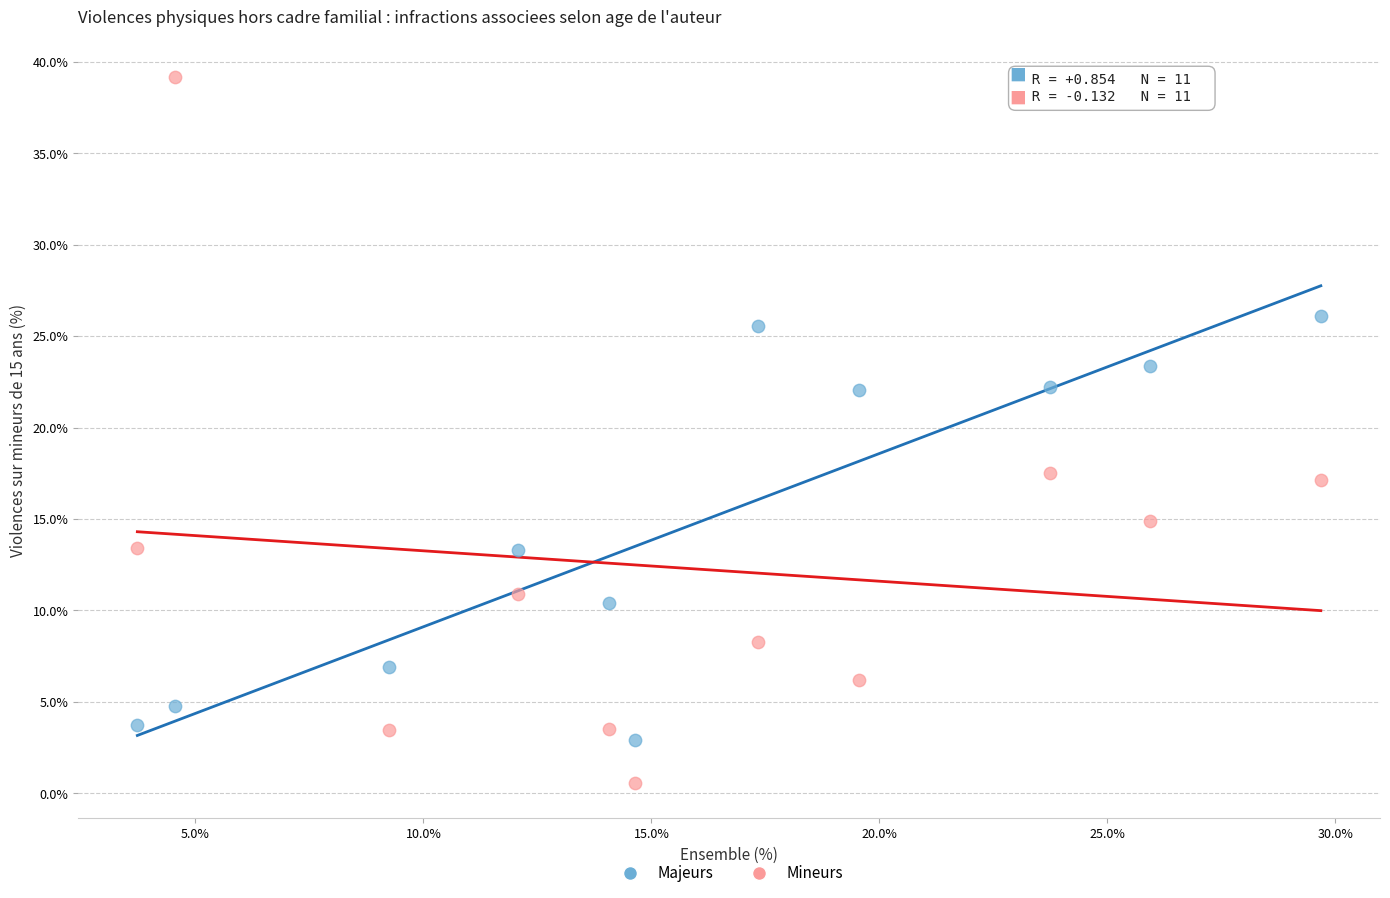

Across all data points, what is the range of Y values (max minus min)?

38.6